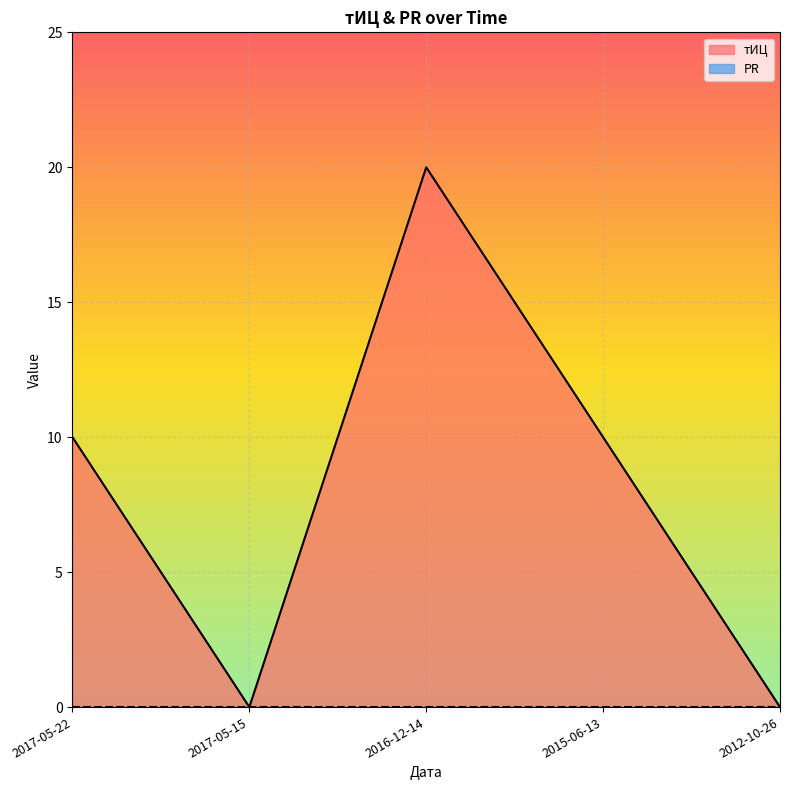

Which label corresponds to the smallest value in the chart?

2017-05-15